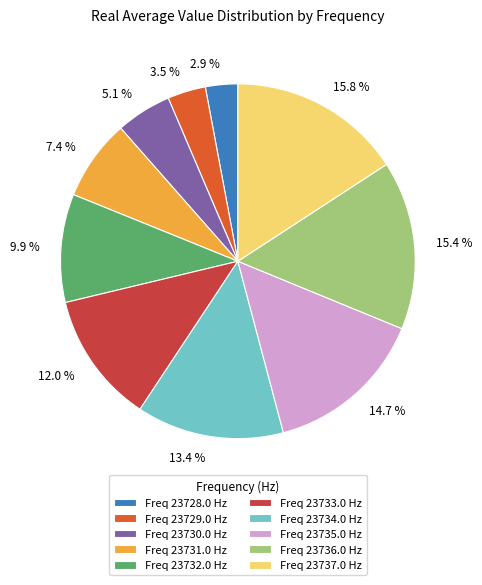

Is the sum of 13.4 % and 14.7 % greater than half?

No